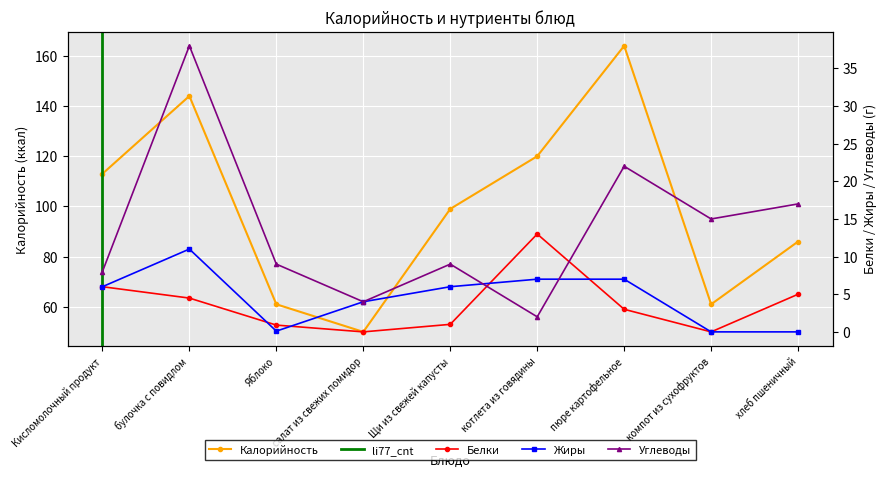

What is the maximum value shown in the chart?

164.0